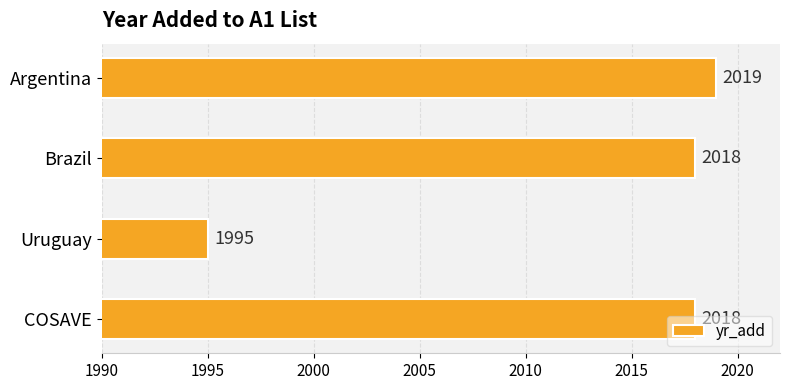

How many data points does each series have?

4